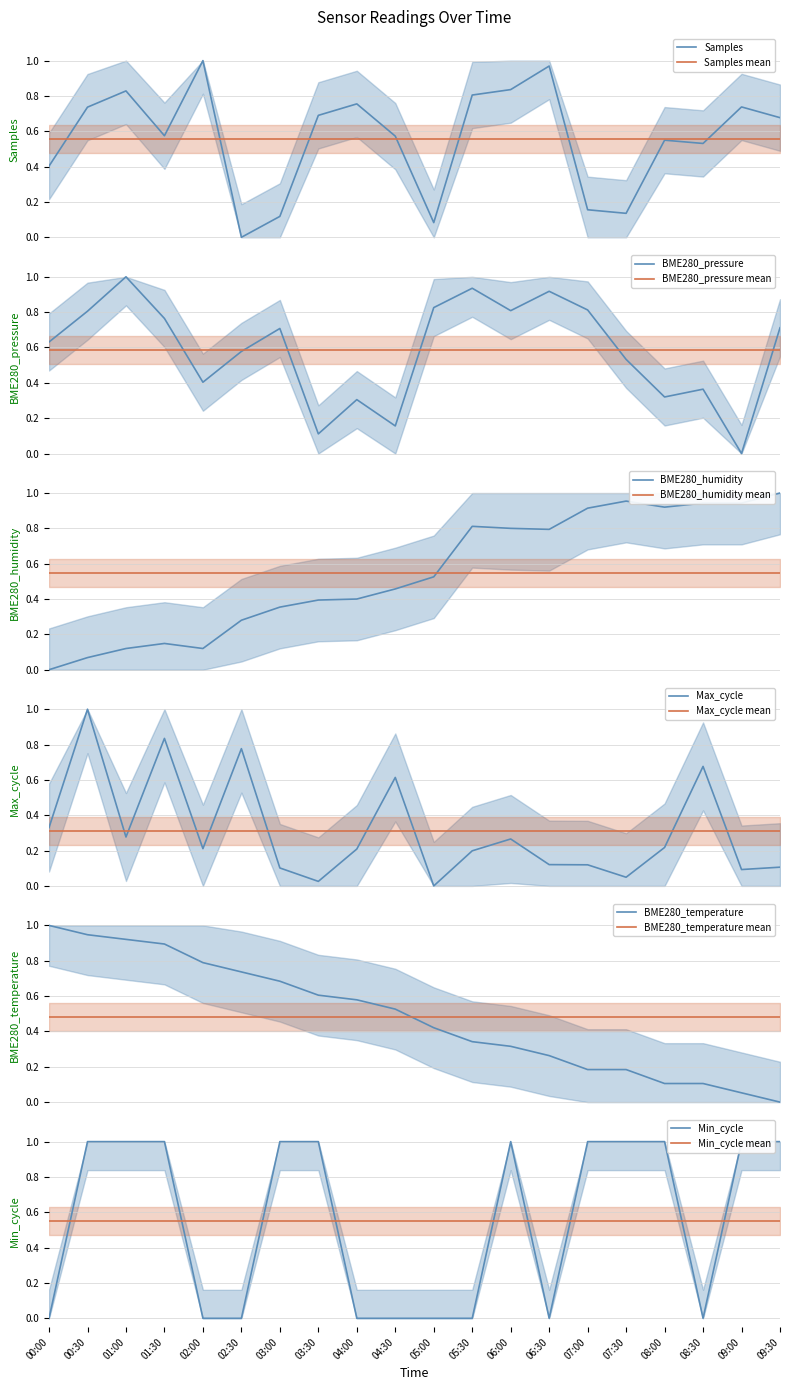

At which category does BME280_humidity reach its first local valley?

02:00